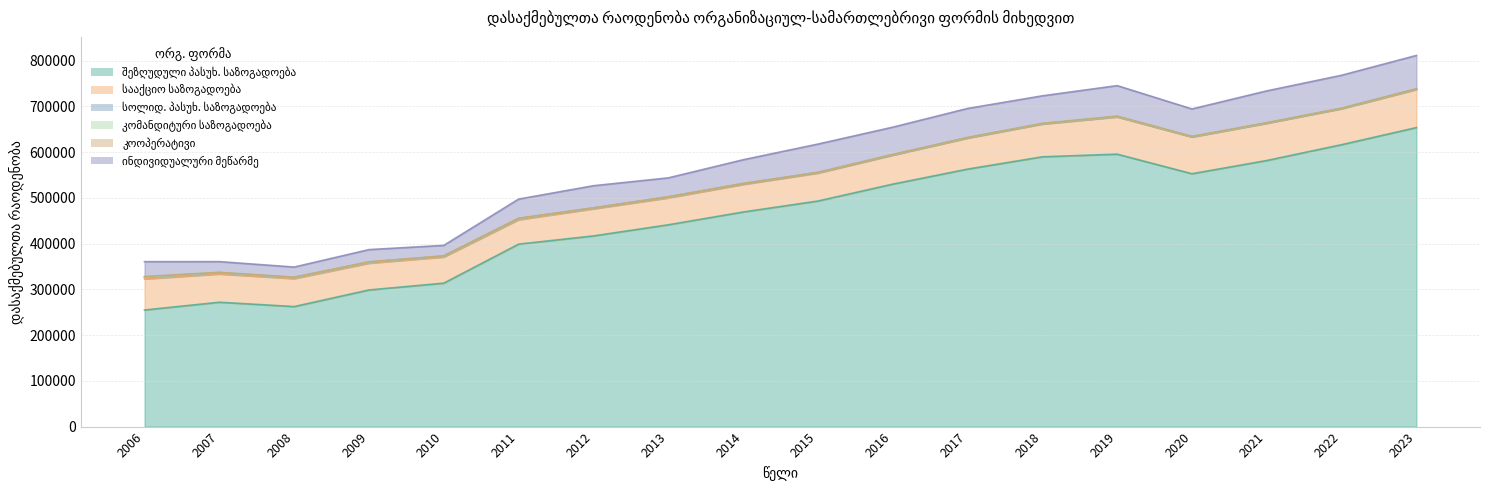

List the series in order of their peak value, highest first.

შეზღუდული პასუხ. საზოგადოება, სააქციო საზოგადოება, ინდივიდუალური მეწარმე, სოლიდ. პასუხ. საზოგადოება, კოოპერატივი, კომანდიტური საზოგადოება